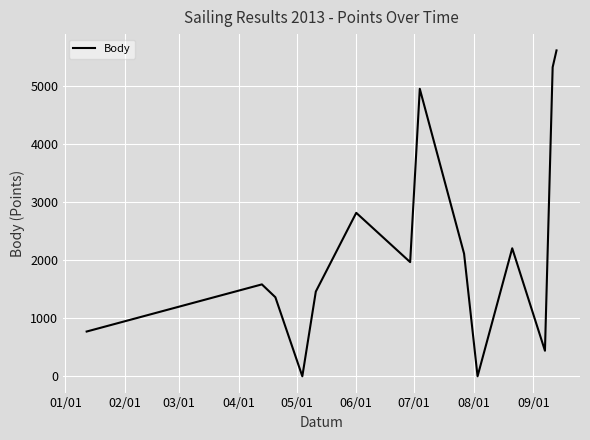

What is the difference between the maximum and minimum values?

5606